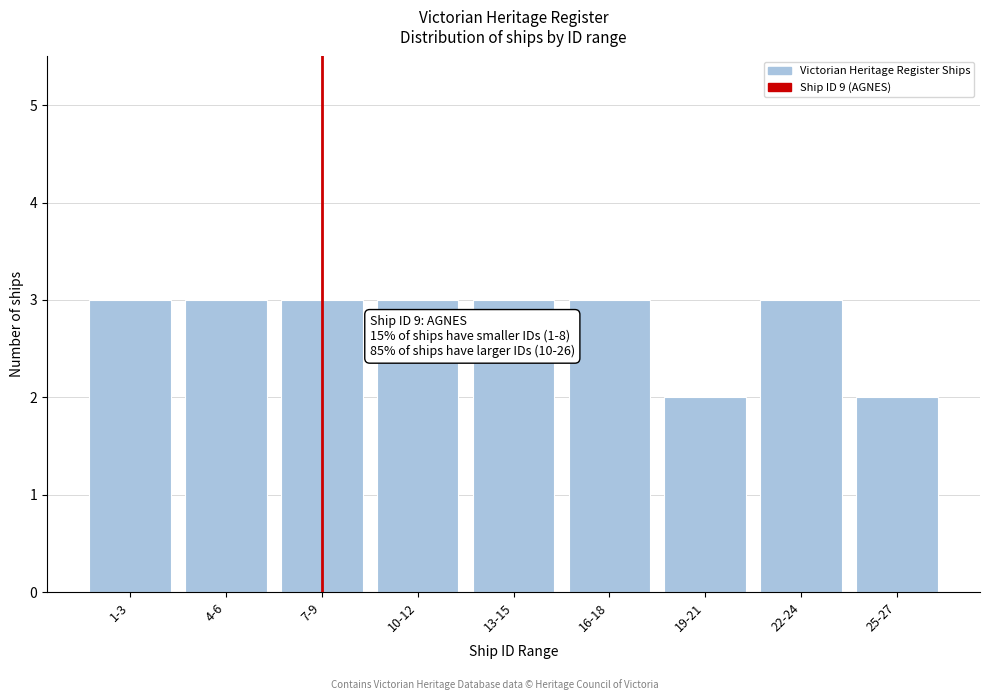

Reading left to right, what are all the values shown in this chart?

3	3	3	3	3	3	2	3	2